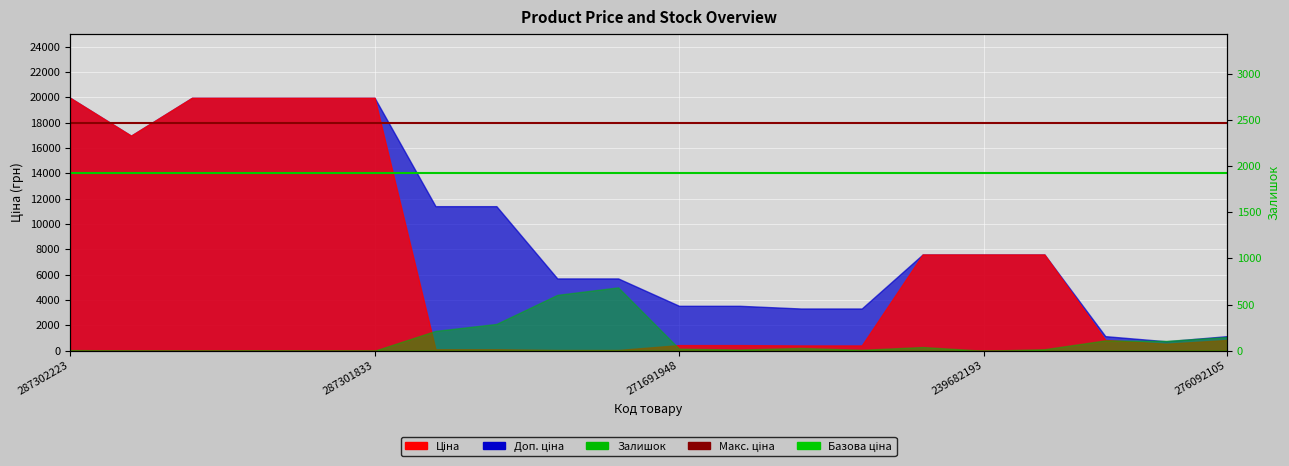

What is the highest value of the Макс. ціна series?

18000